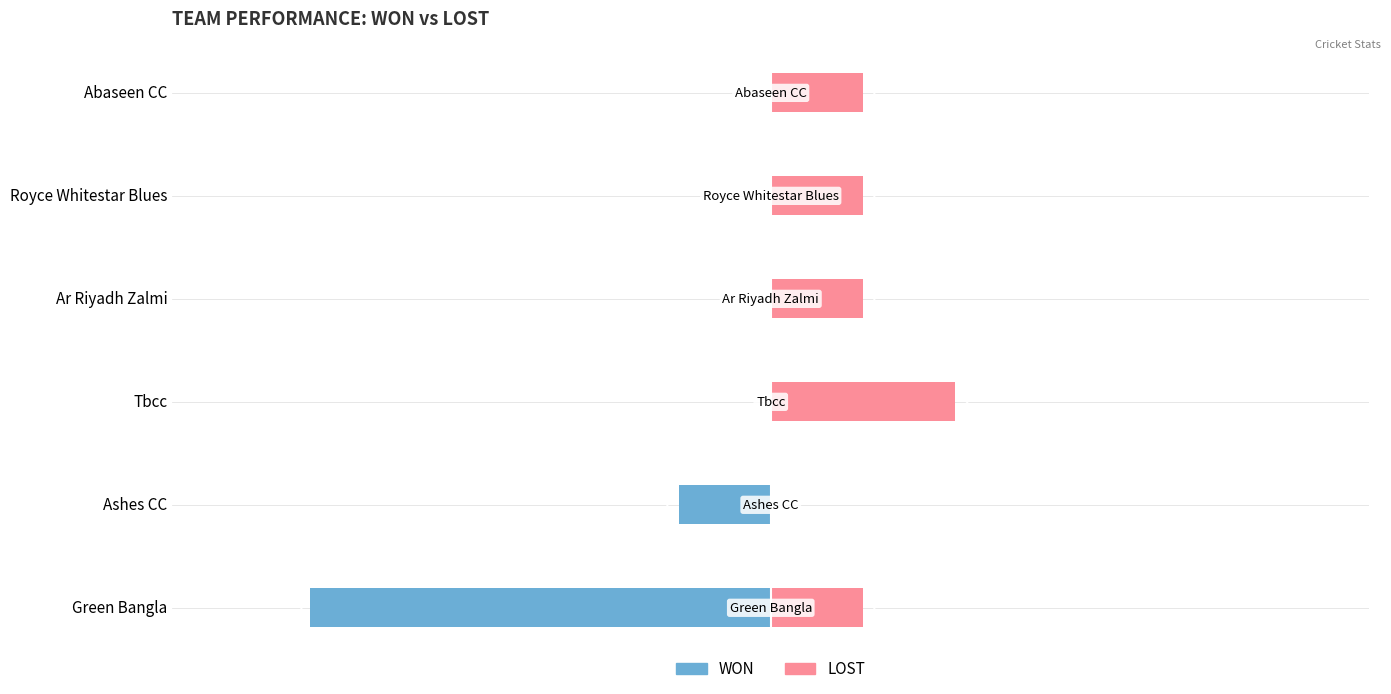

What is the greatest value displayed?

2